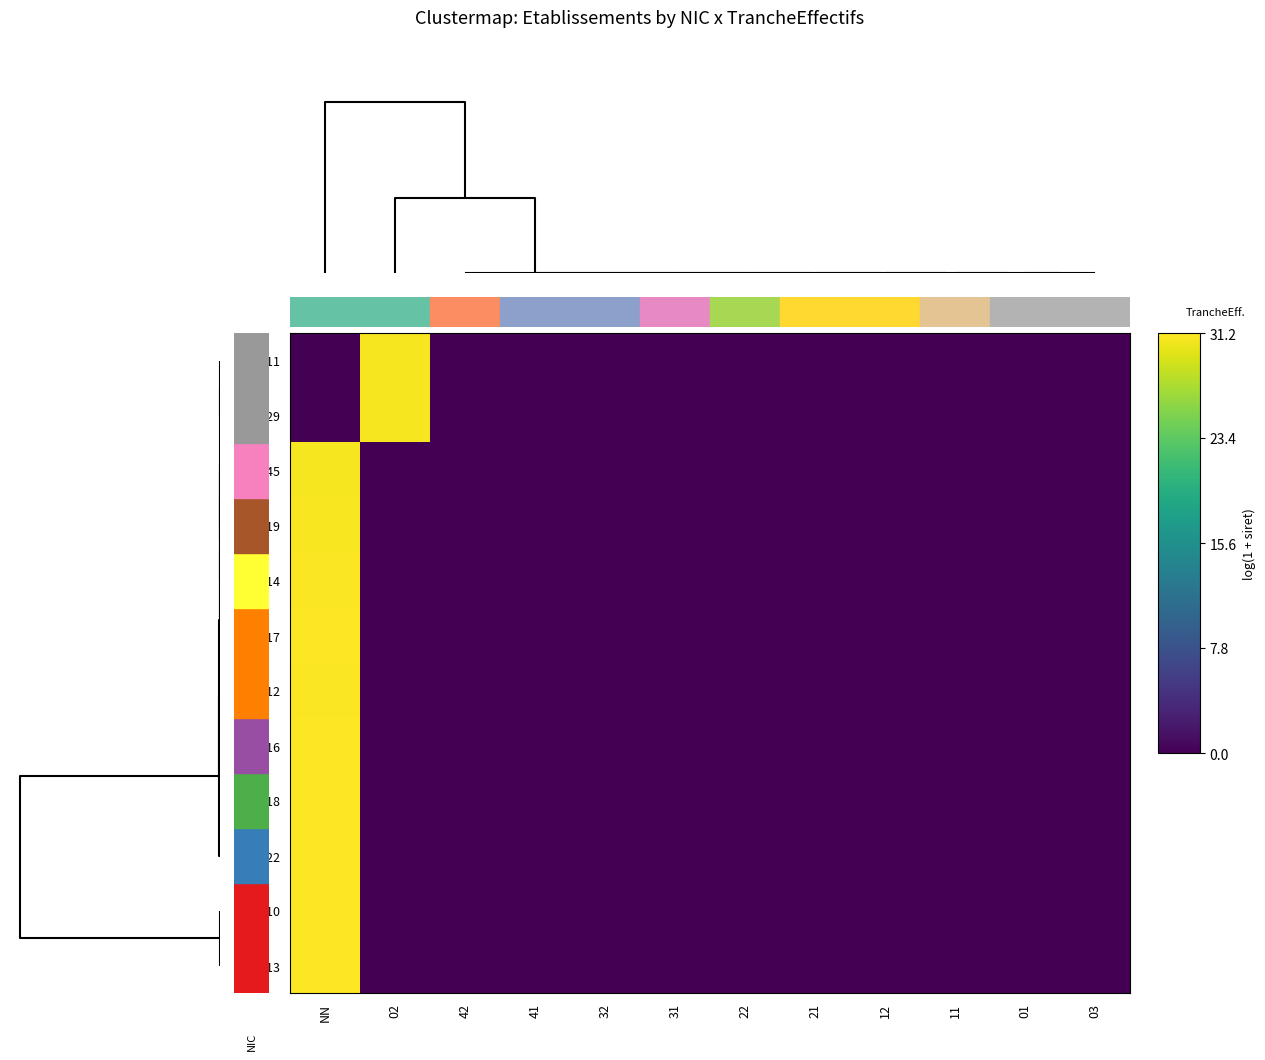

Count the number of data series in this chart.

12